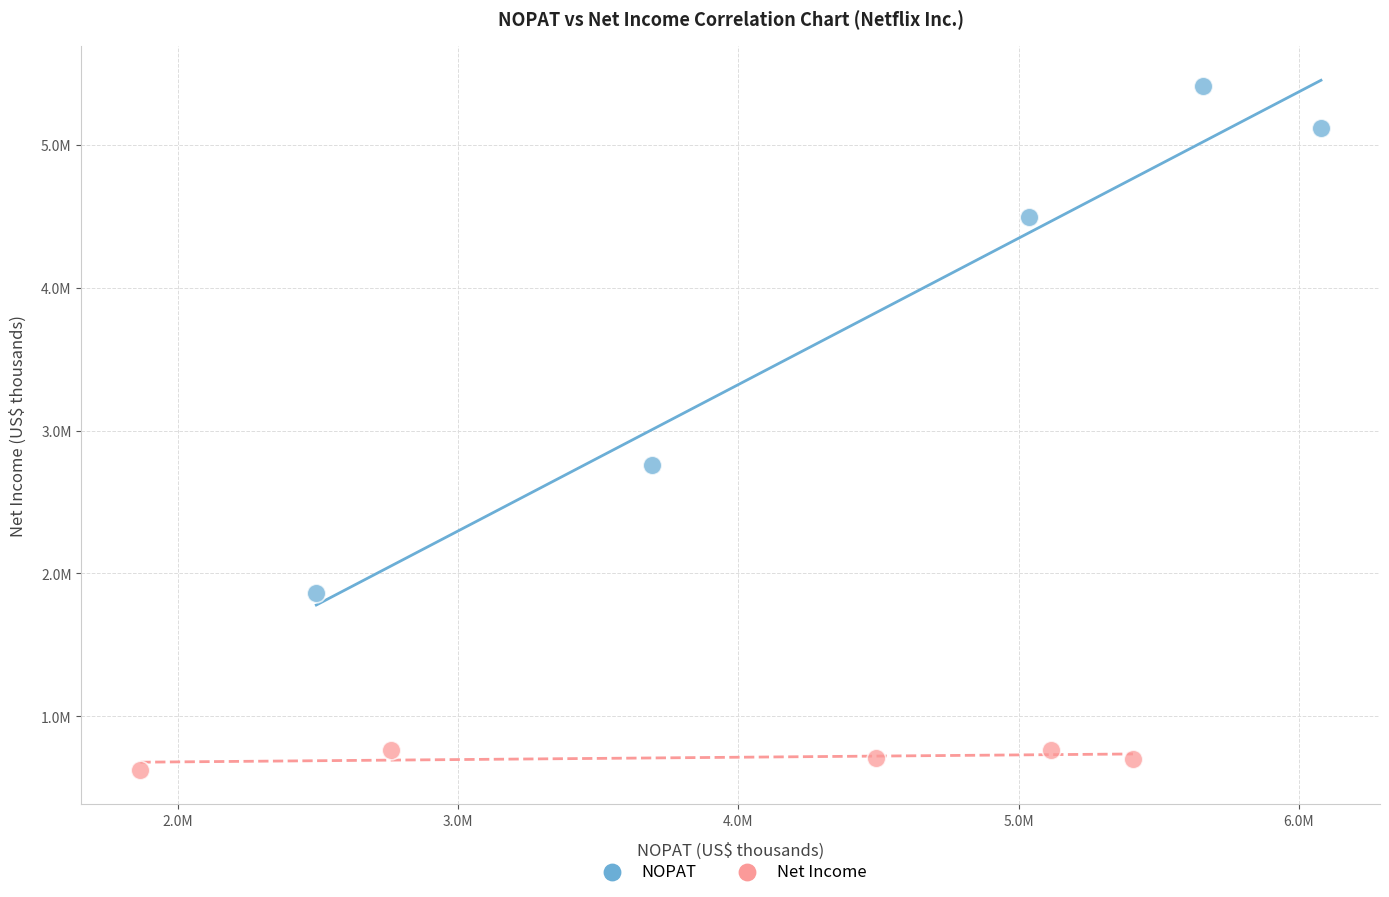

What are all the series names shown in the legend?

NOPAT, Net Income